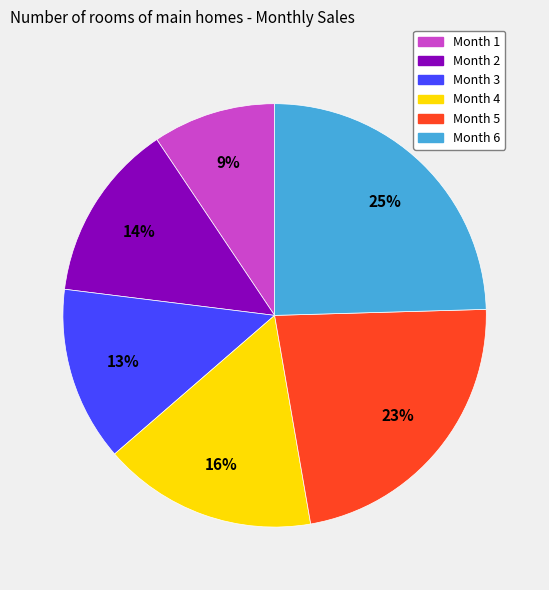

Does any single category account for the majority?

No